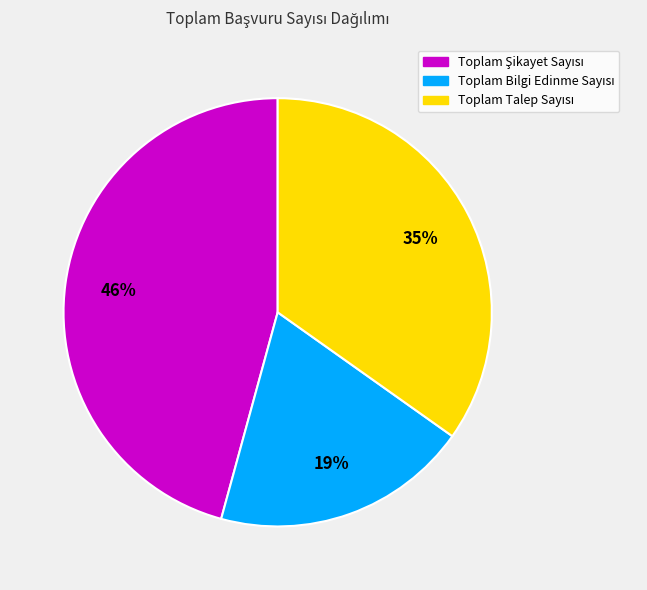

How many segments does this pie chart have?

3